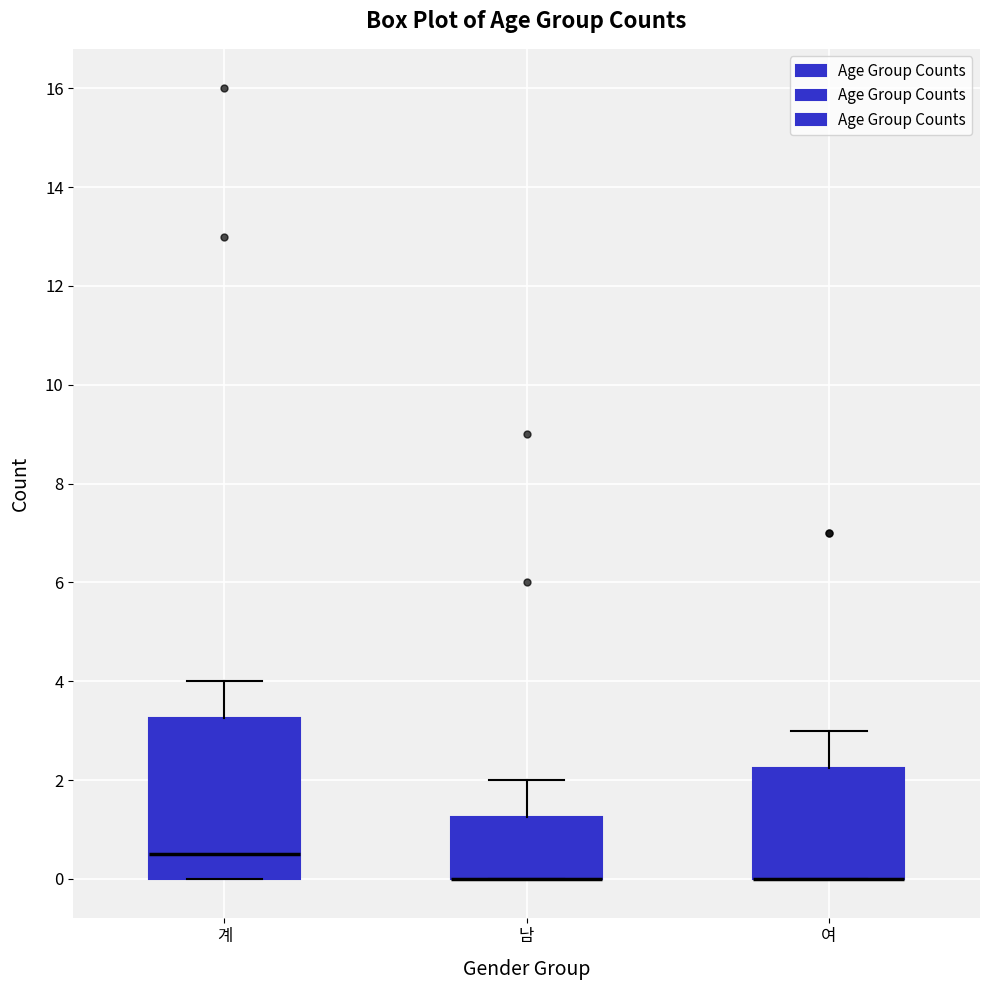

Comparing the boxes themselves (not the whiskers), which one is the tallest?

계